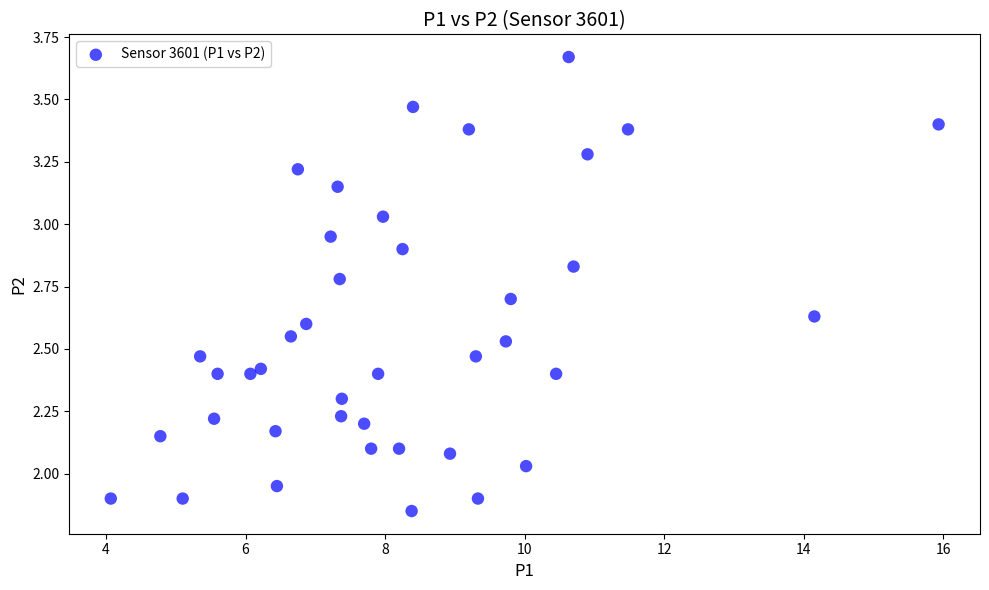

What is the range of X values (max minus min)?

11.9